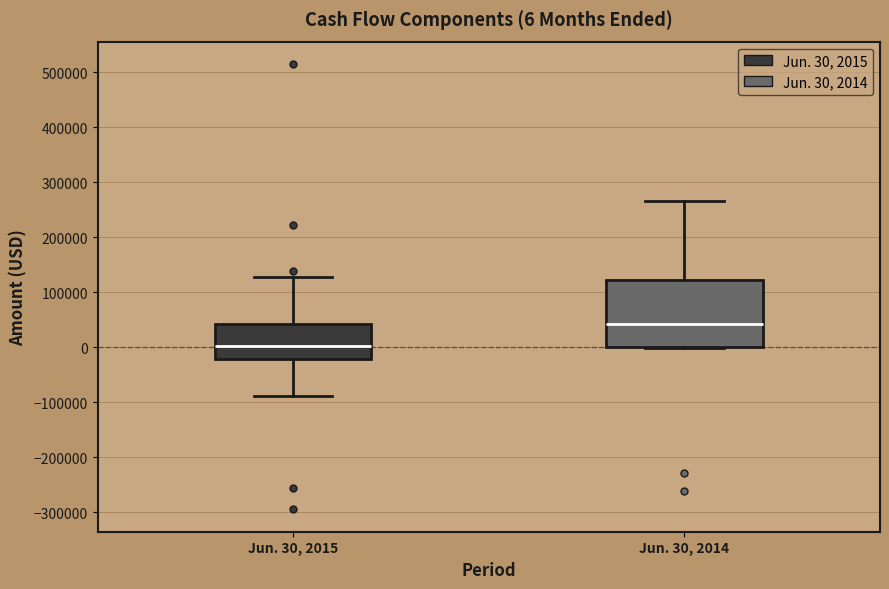

Which box's median line is the highest?

Jun. 30, 2014